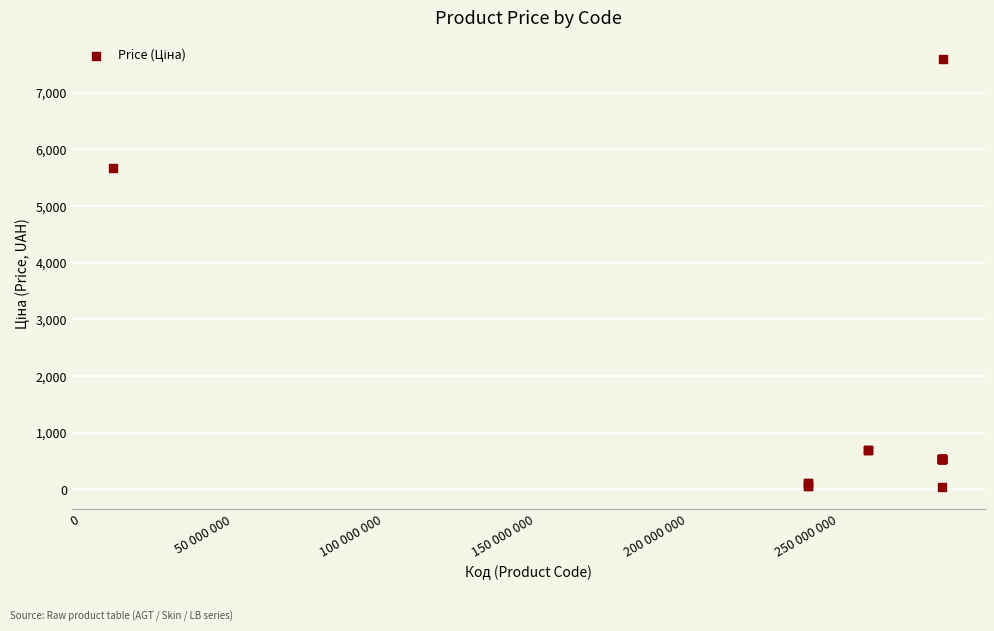

What Y value in the scatter plot is closest to 3814?

5673.8